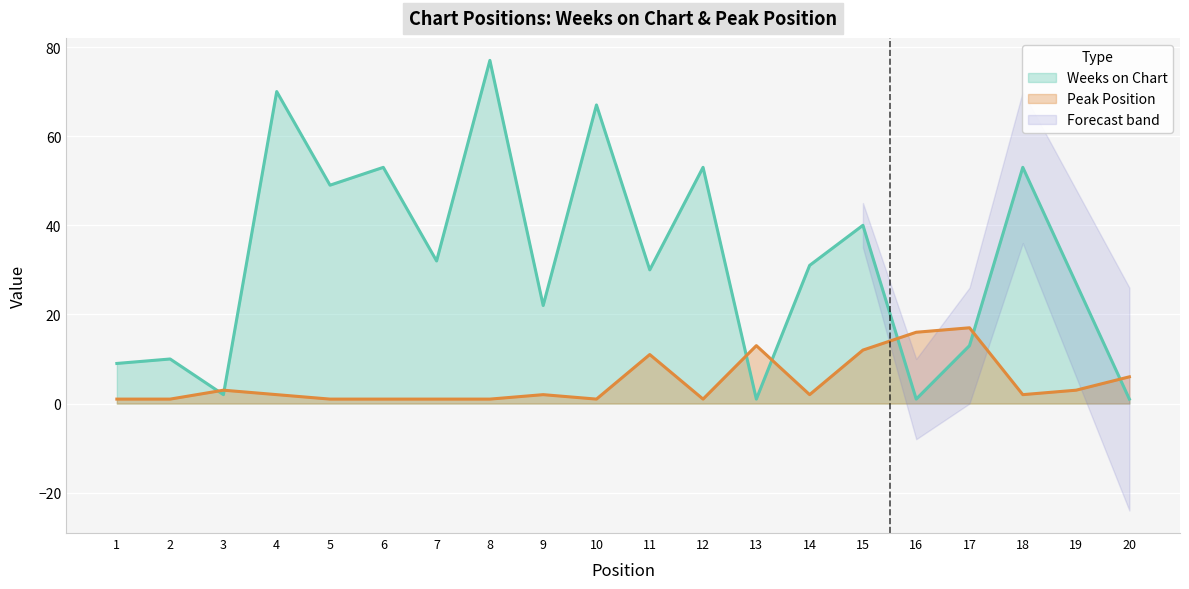

At which label is Weeks on Chart closest to 39?

15